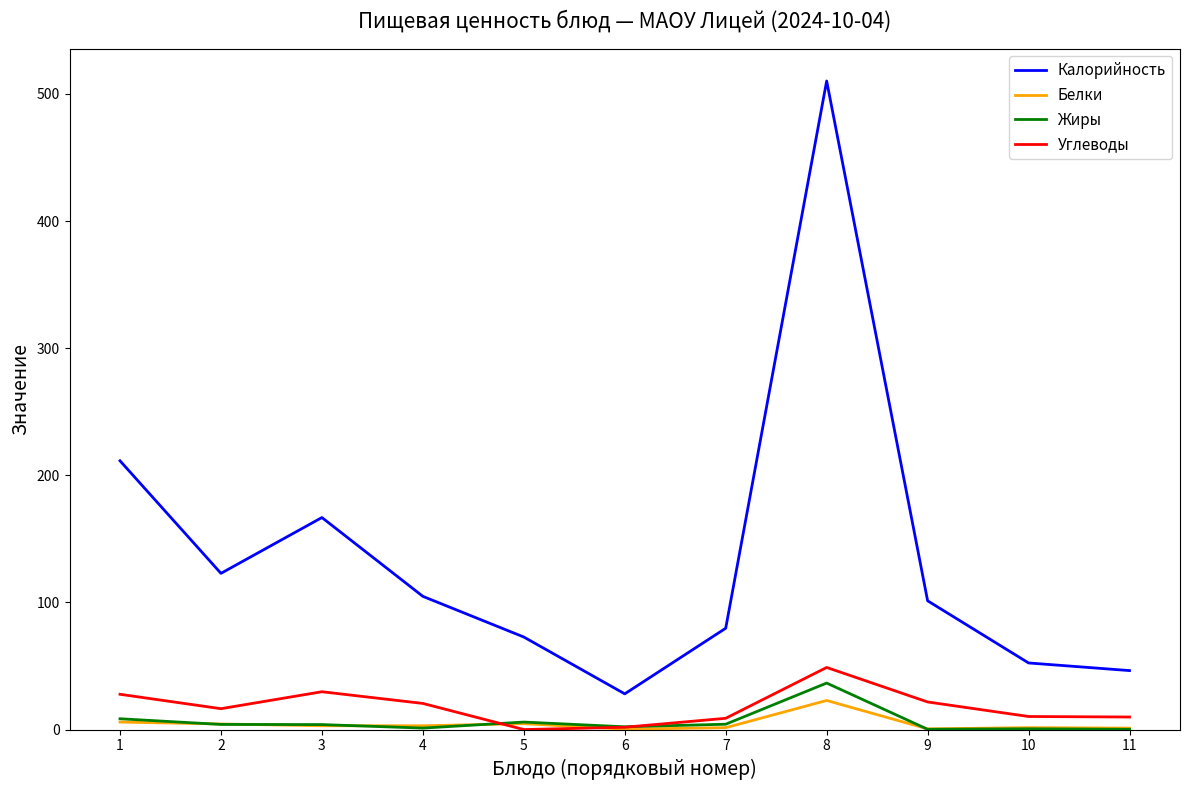

Where is the first local maximum for Углеводы?

3